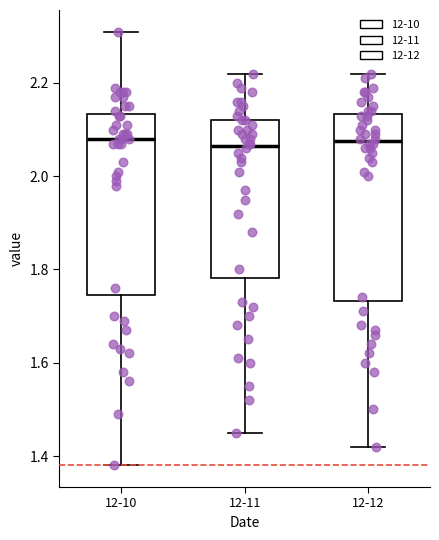

Where is the upper edge of the box for 12-10 on the y-axis? The values are not printed on the chart, so give them approximately, as read against the axis.

2.14